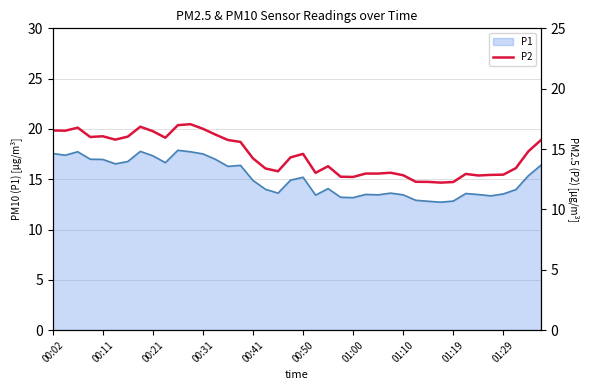

At which category does the chart reach its peak across all series?

11